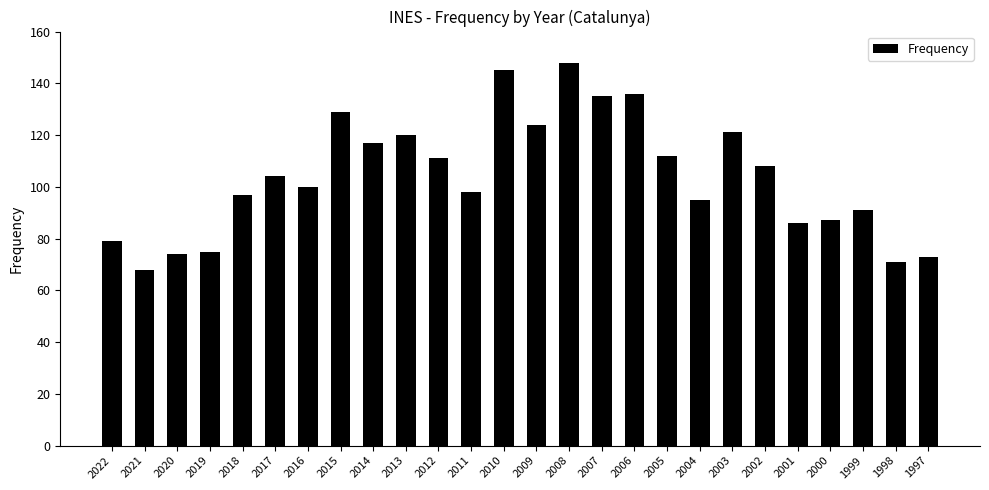

Reading right to left, list all the values displayed in this chart.

73	71	91	87	86	108	121	95	112	136	135	148	124	145	98	111	120	117	129	100	104	97	75	74	68	79